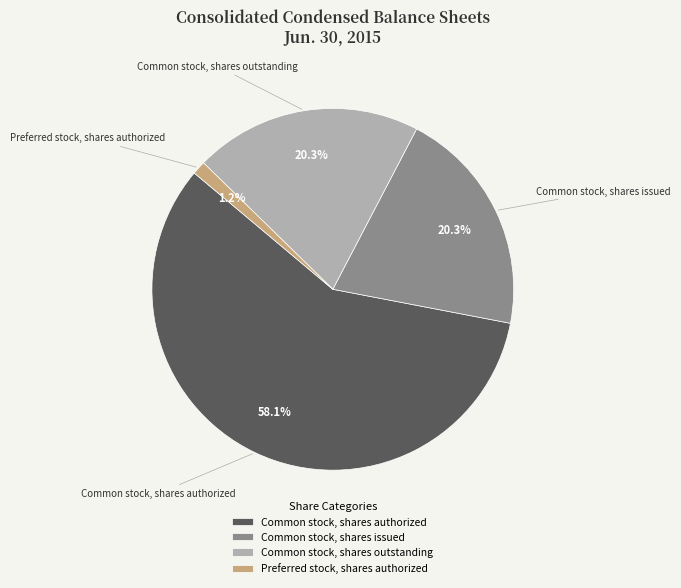

How many segments does this pie chart have?

4